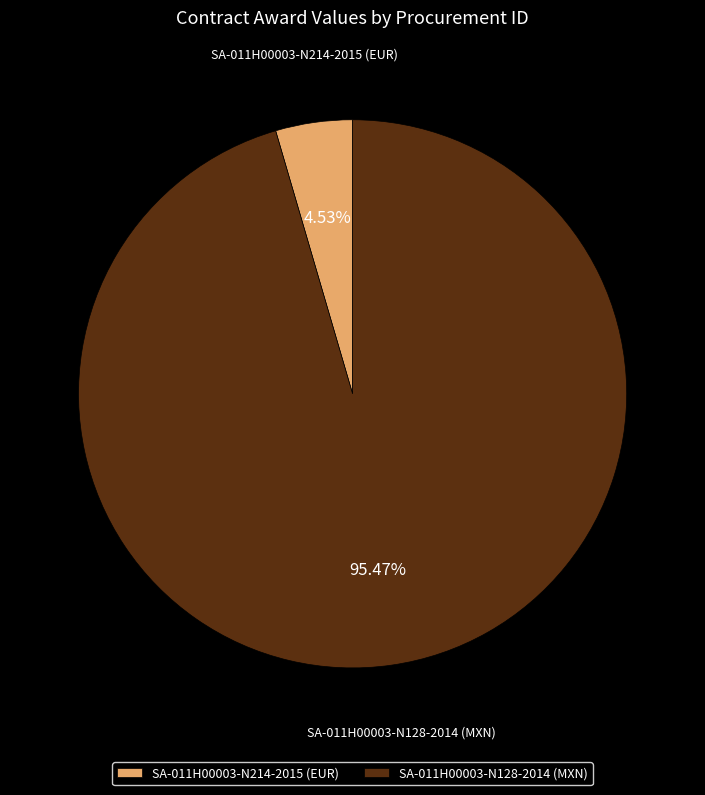

To the nearest percent, what is the average slice percentage?

50%